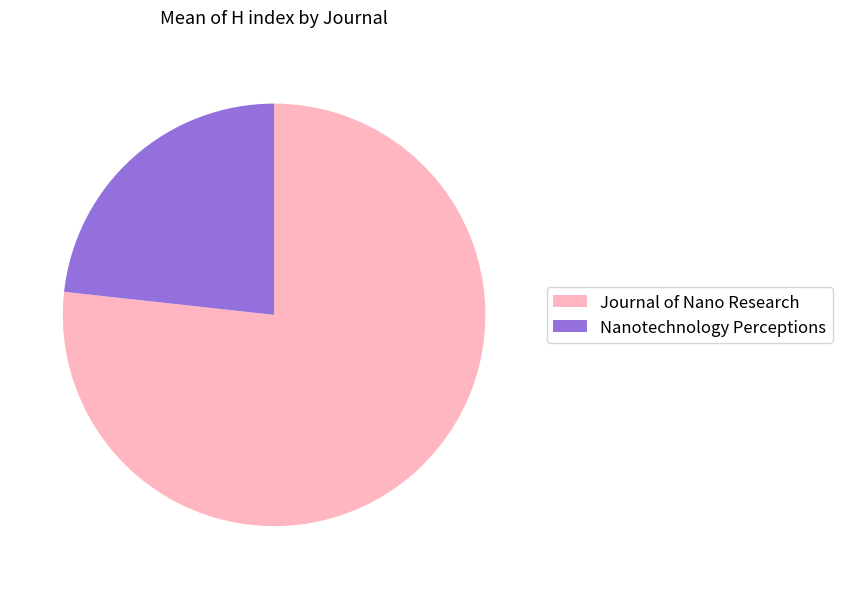

Does any single category account for the majority?

Yes